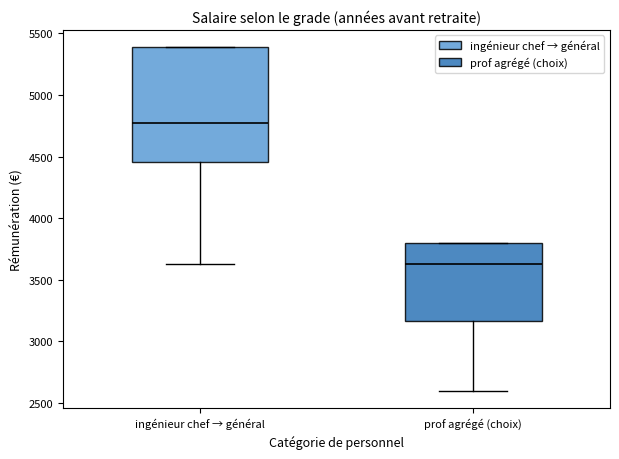

Comparing the boxes themselves (not the whiskers), which one is the tallest?

ingénieur chef → général